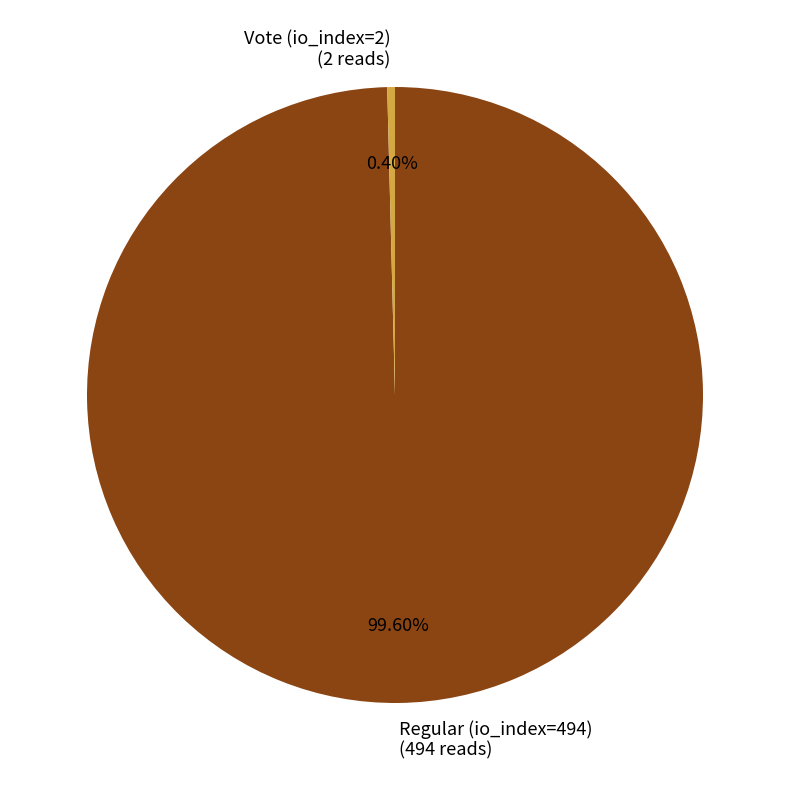

Combined, do Vote (io_index=2) (2 reads) and Regular (io_index=494) (494 reads) account for over 50%?

Yes